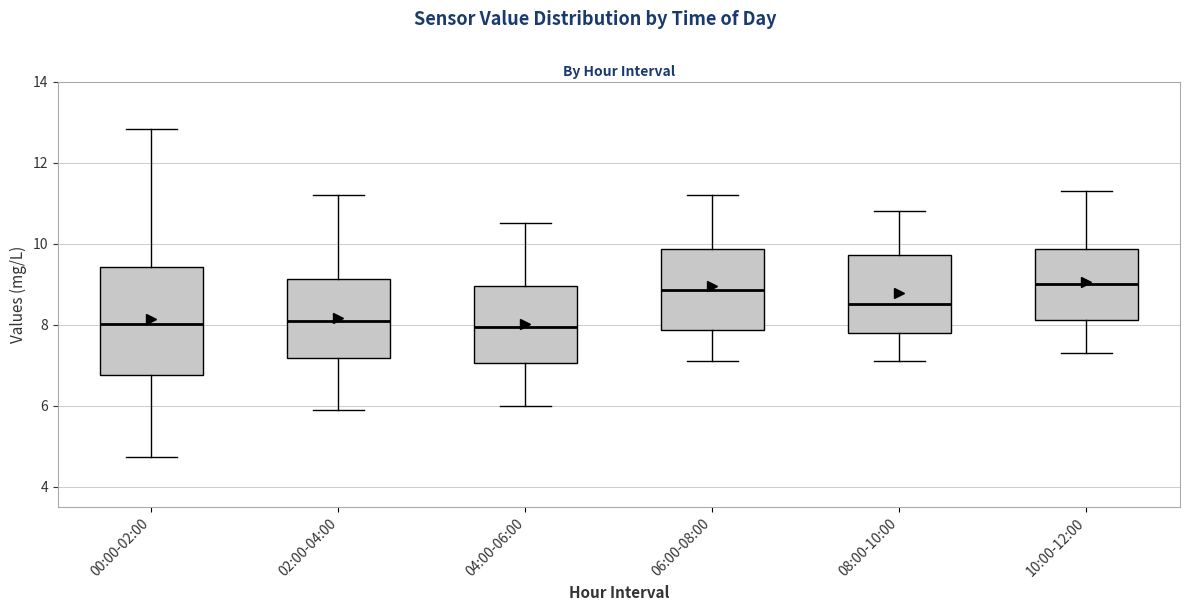

Reading left to right, read every box against the y-axis: the position of its median line, the range the box covers, and the ends of its whiskers. The values are not printed on the chart, so give them approximately, as read against the axis.

00:00-02:00: median 8.0, box 6.8 to 9.4, whiskers 4.8 to 12.8
02:00-04:00: median 8.2, box 7.2 to 9.2, whiskers 6.0 to 11.2
04:00-06:00: median 8.0, box 7.0 to 9.0, whiskers 6.0 to 10.6
06:00-08:00: median 8.8, box 7.8 to 9.8, whiskers 7.2 to 11.2
08:00-10:00: median 8.6, box 7.8 to 9.8, whiskers 7.2 to 10.8
10:00-12:00: median 9.0, box 8.2 to 9.8, whiskers 7.4 to 11.4